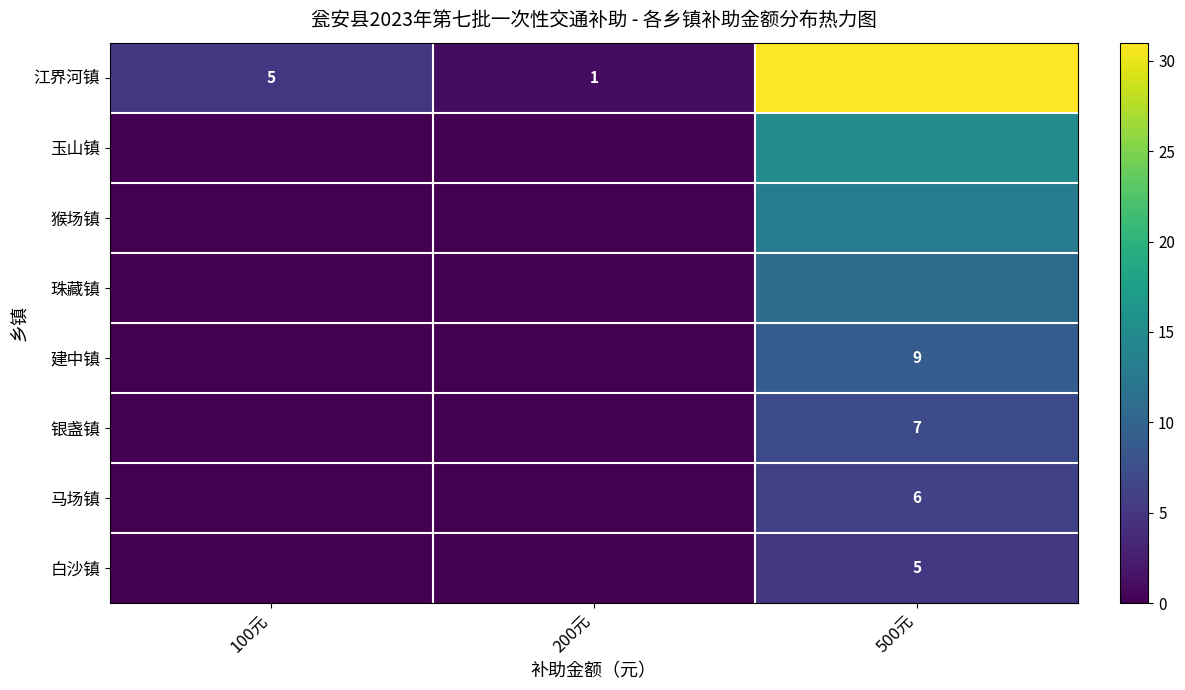

At which category is the sum across all series the highest?

500元